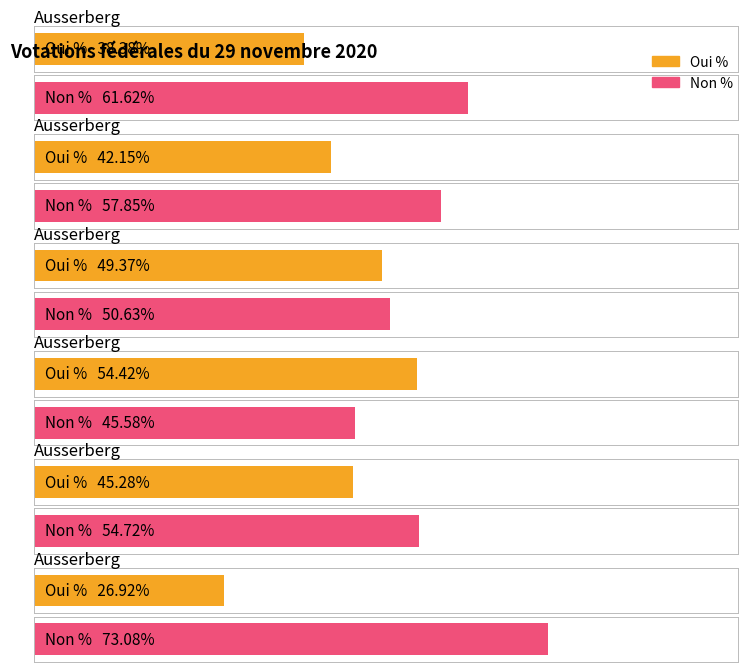

What are all the series names shown in the legend?

Oui %, Non %